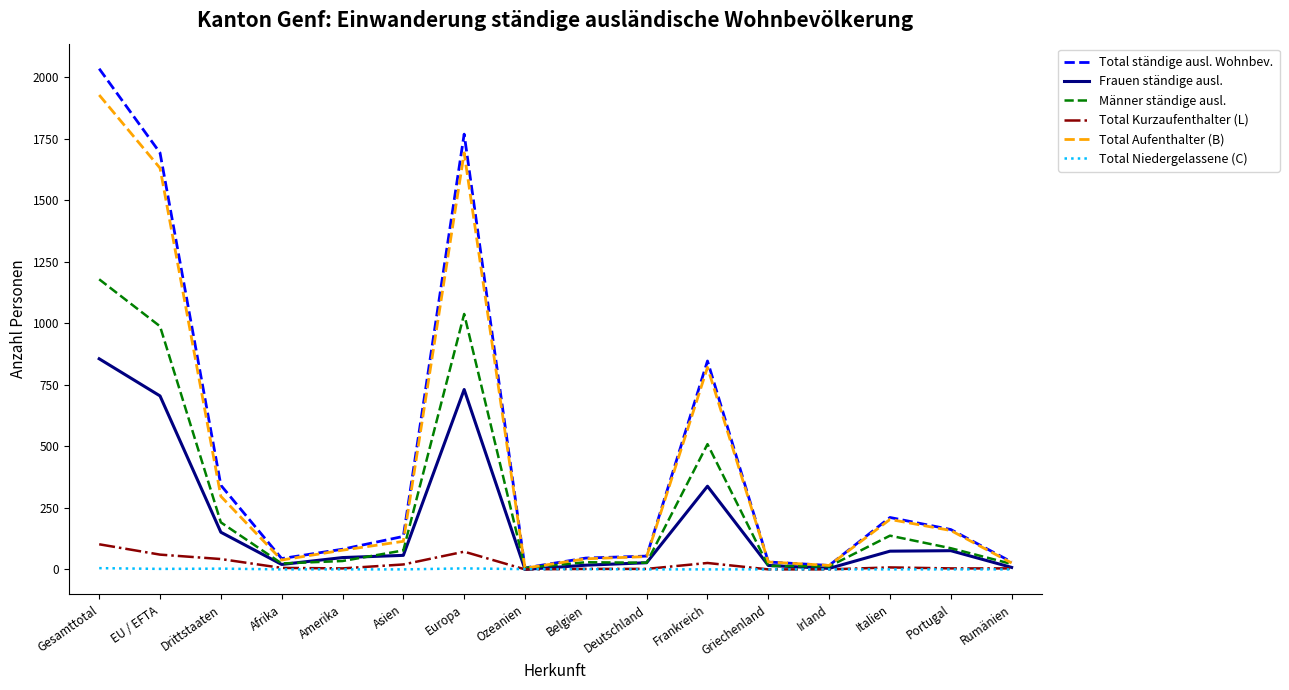

At which category is the sum across all series the highest?

Gesamttotal